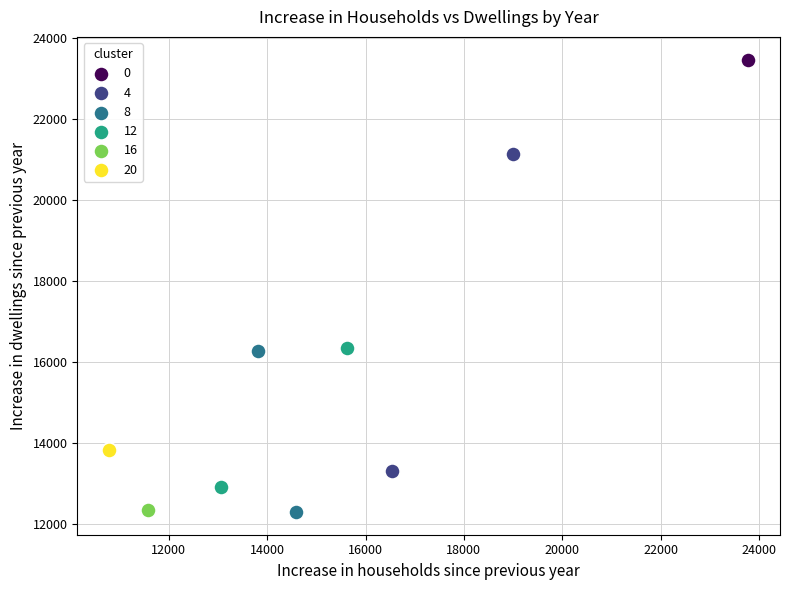

Which series reaches the maximum Y coordinate?

0